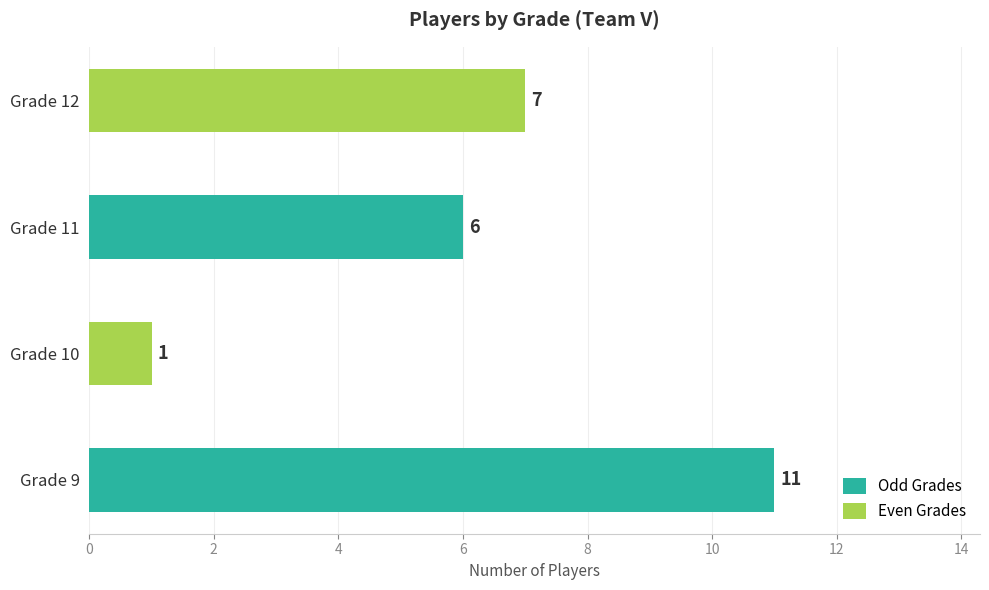

Rank the categories by value from lowest to highest.

Grade 10, Grade 11, Grade 12, Grade 9